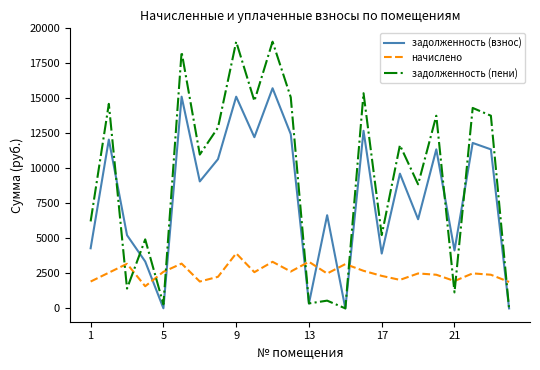

Which series has the largest total across all categories?

задолженность (пени)